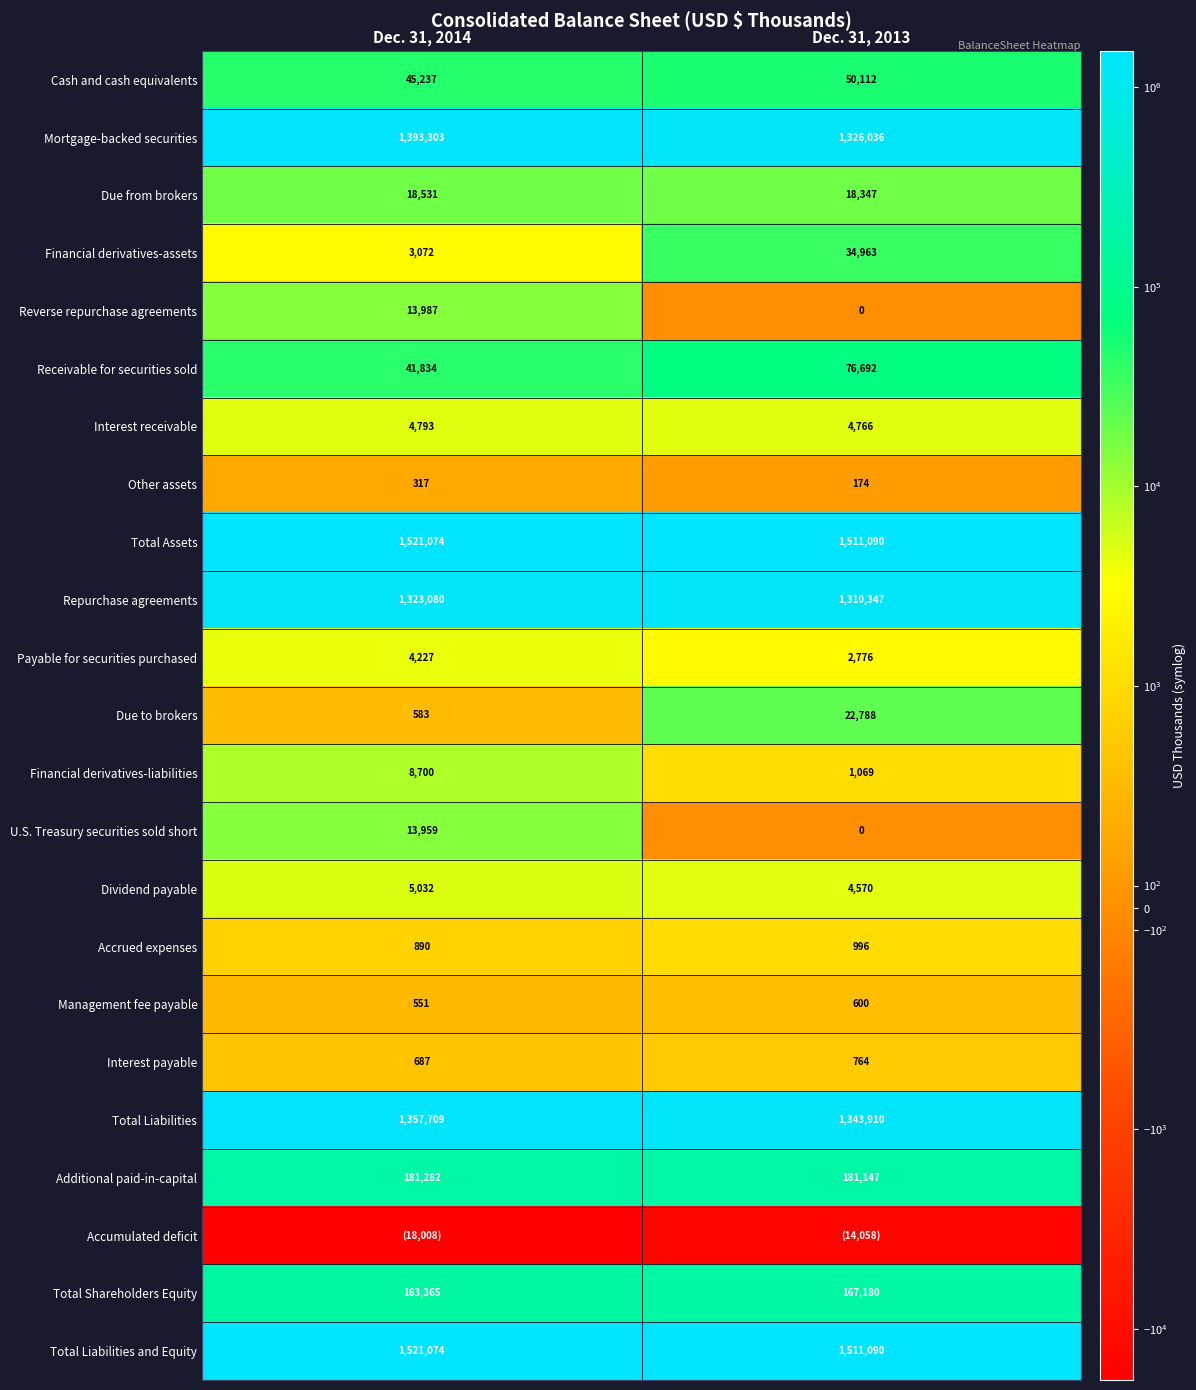

The value of Total Liabilities at Dec. 31, 2013 is 1343910. True or false?

True